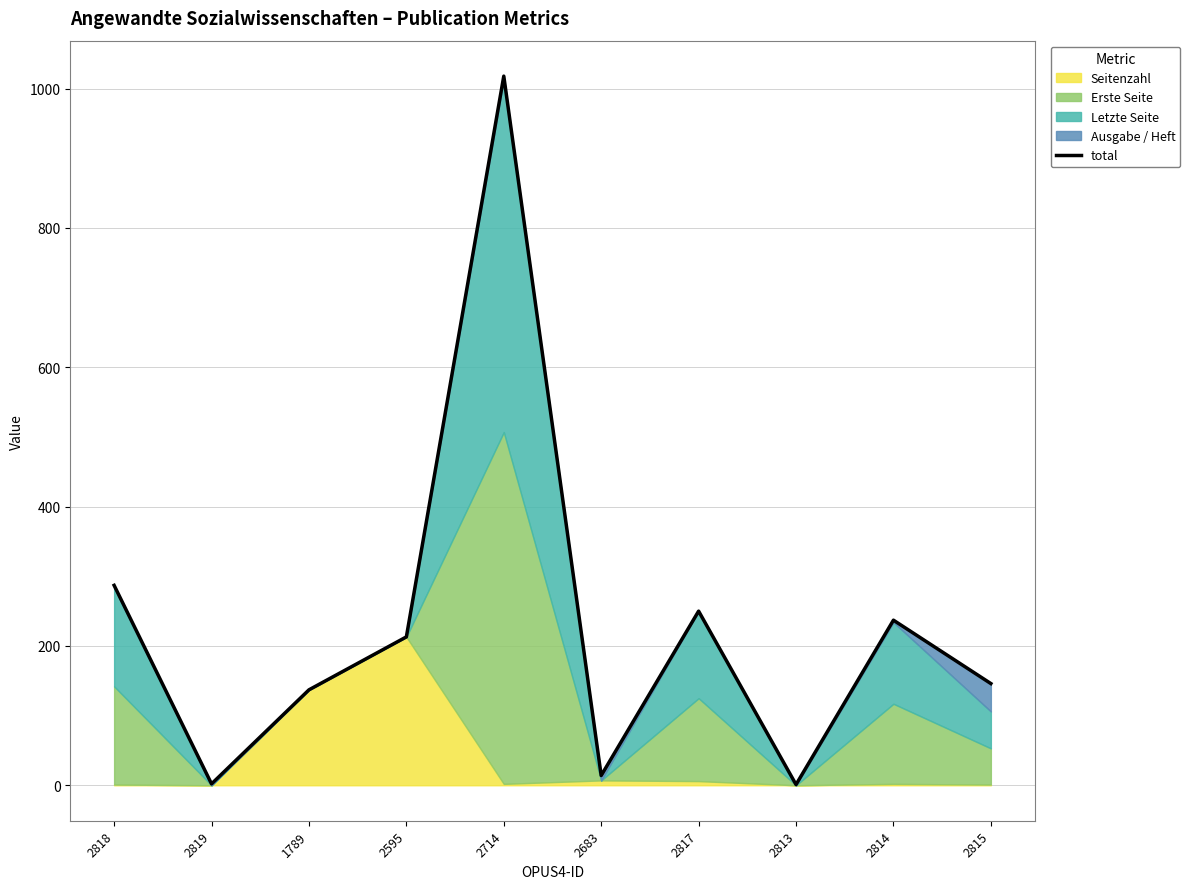

True or false: the data shows 287 at 2818.

True